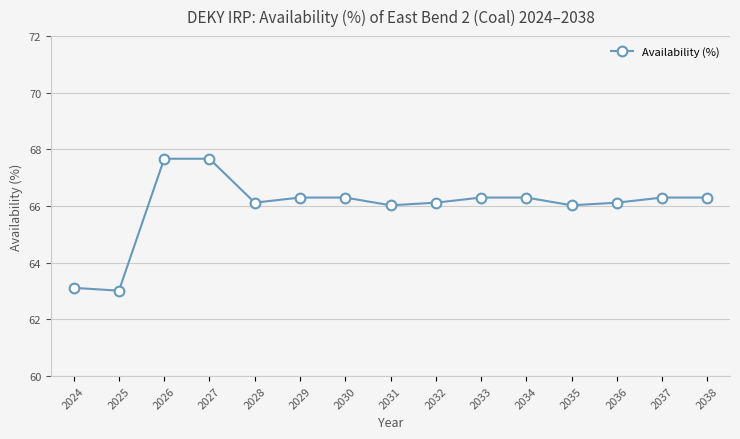

The value at 2024 is 63.1. True or false?

True